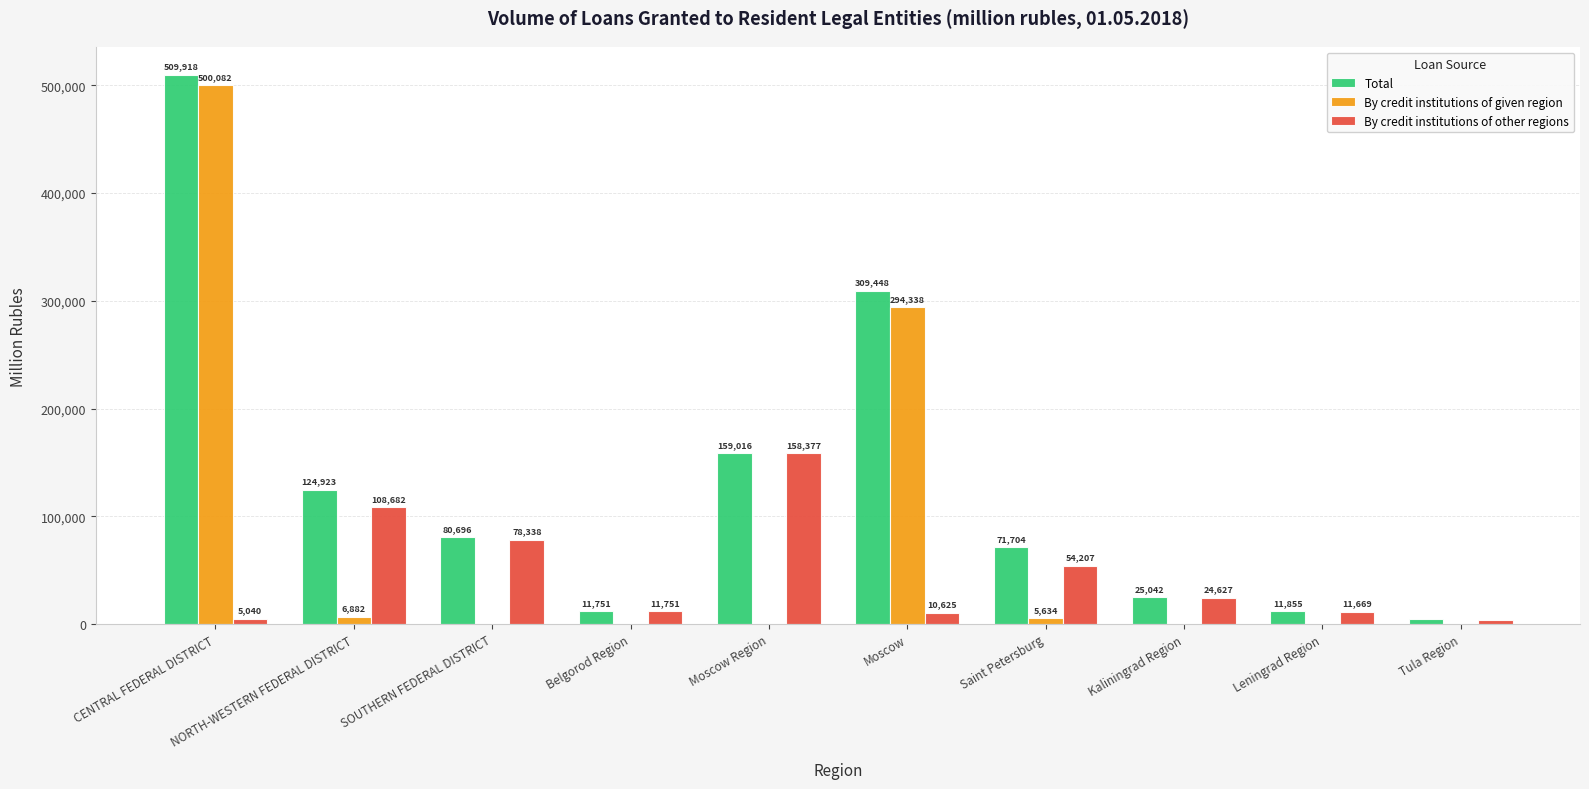

Is the value of By credit institutions of other regions at Moscow Region greater than the value of By credit institutions of given region at Kaliningrad Region?

Yes